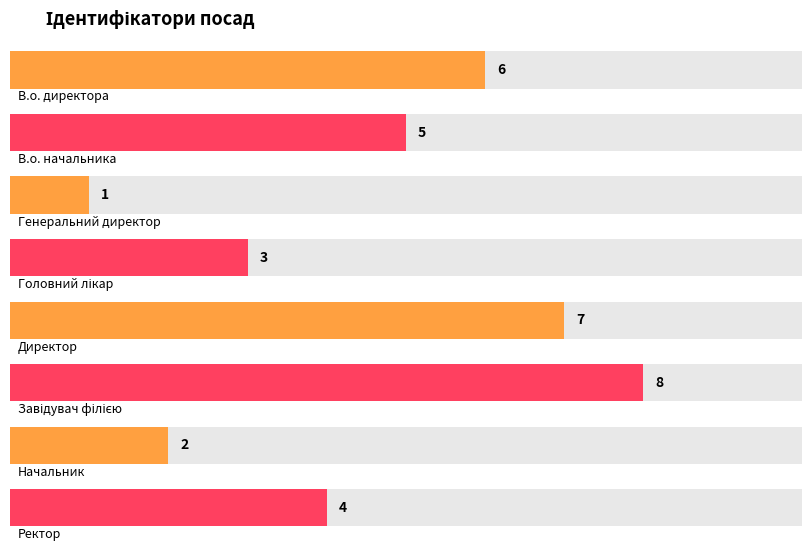

Count the values in the range 3 to 7.

5